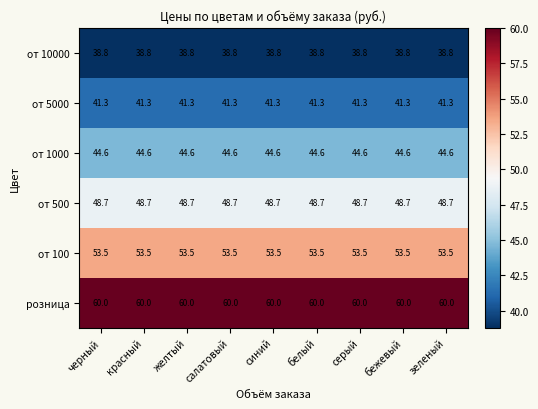

What is the sum of all розница values?

540.0